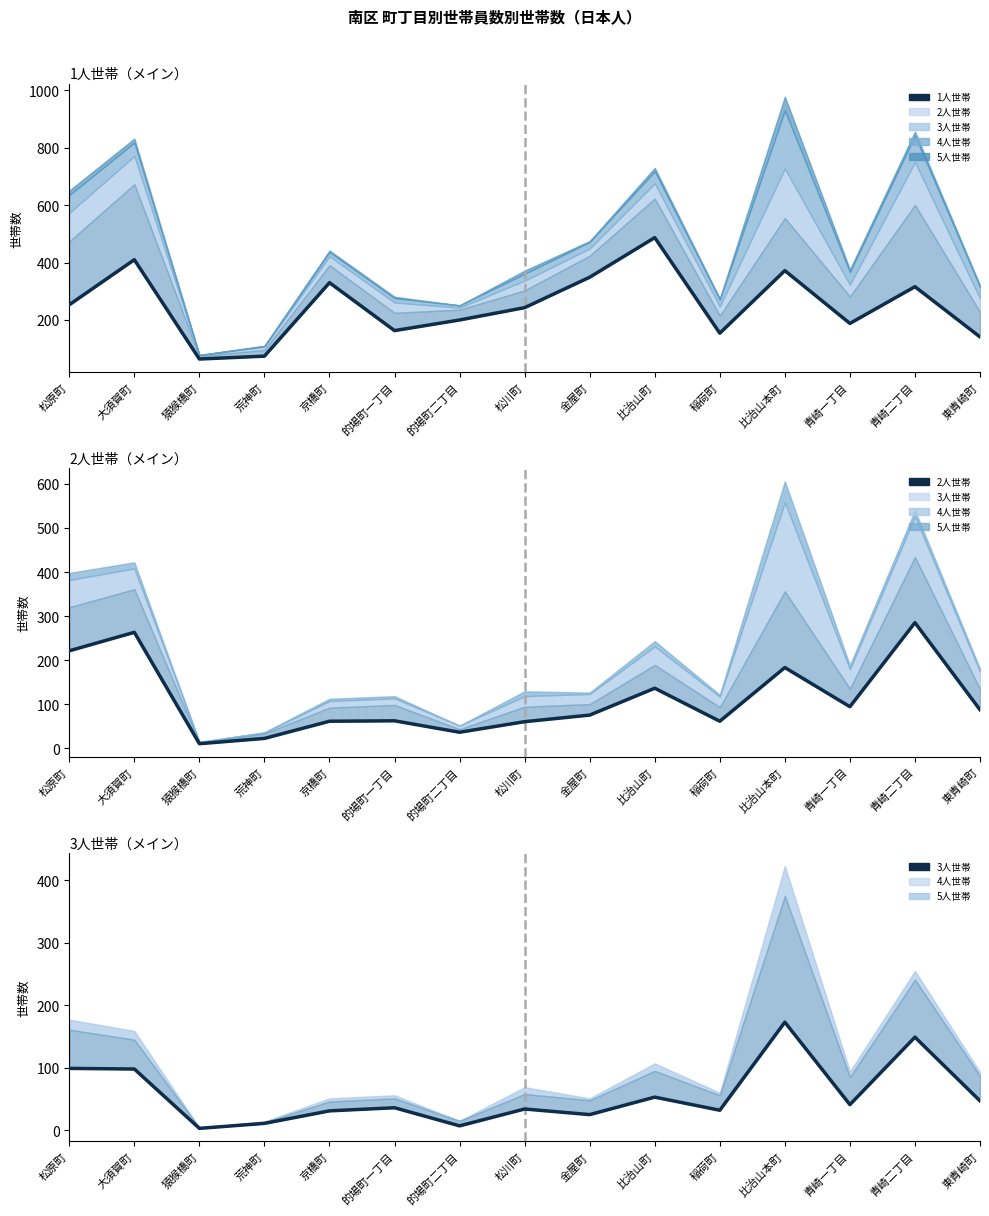

How many distinct data groups are displayed?

3